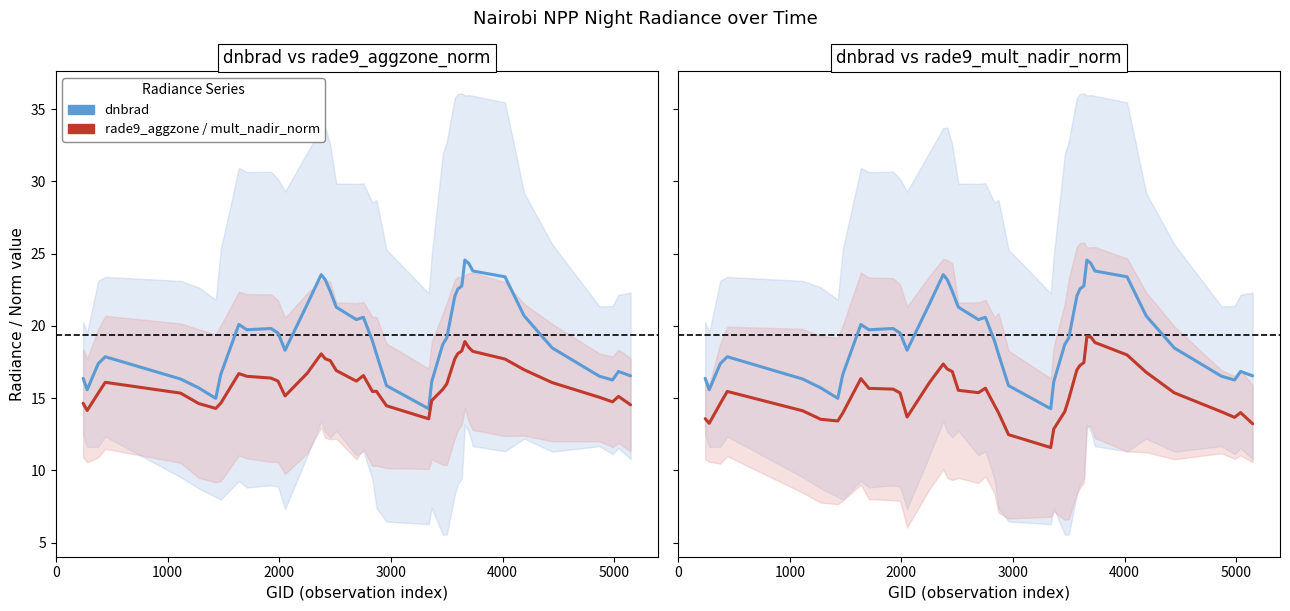

What is the difference between the maximum and minimum values in the dnbrad series?

10.3